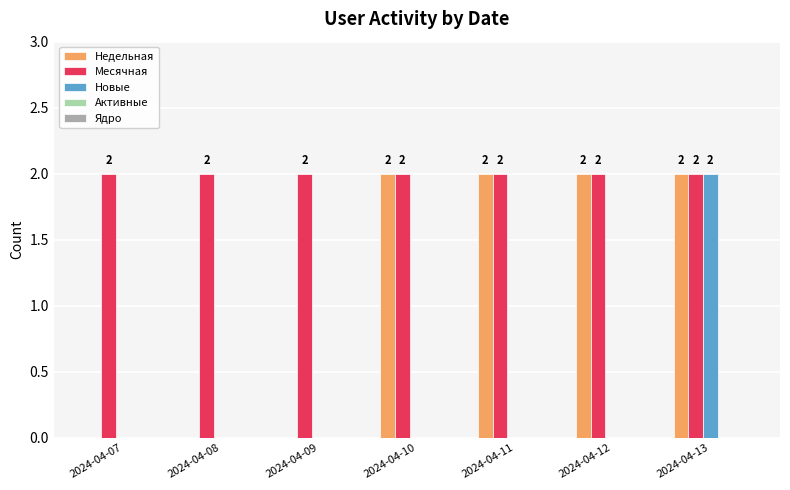

Is it true that Новые equals 1 at 2024-04-11?

False